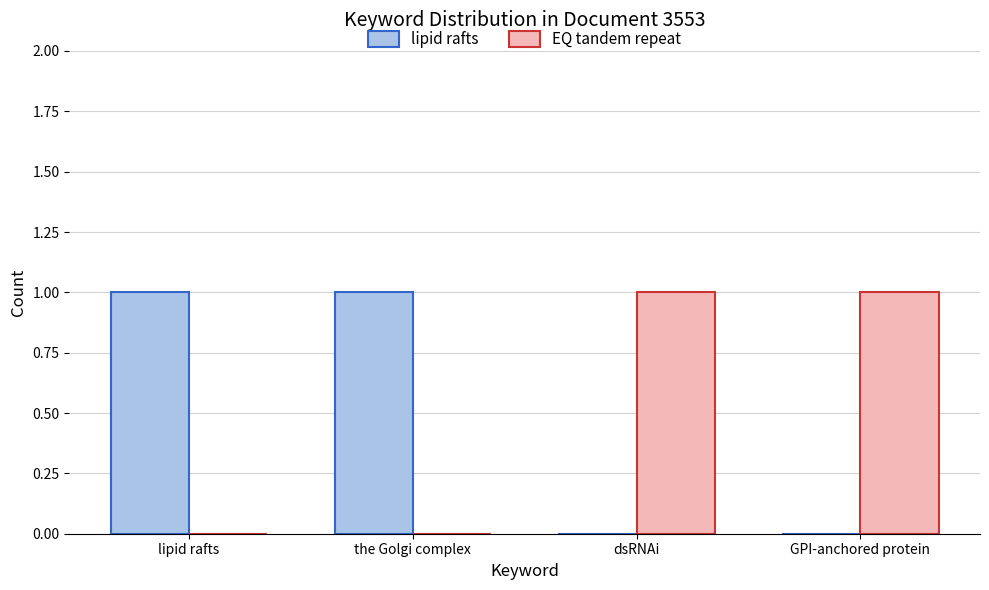

The value of EQ tandem repeat at GPI-anchored protein is 2. True or false?

False